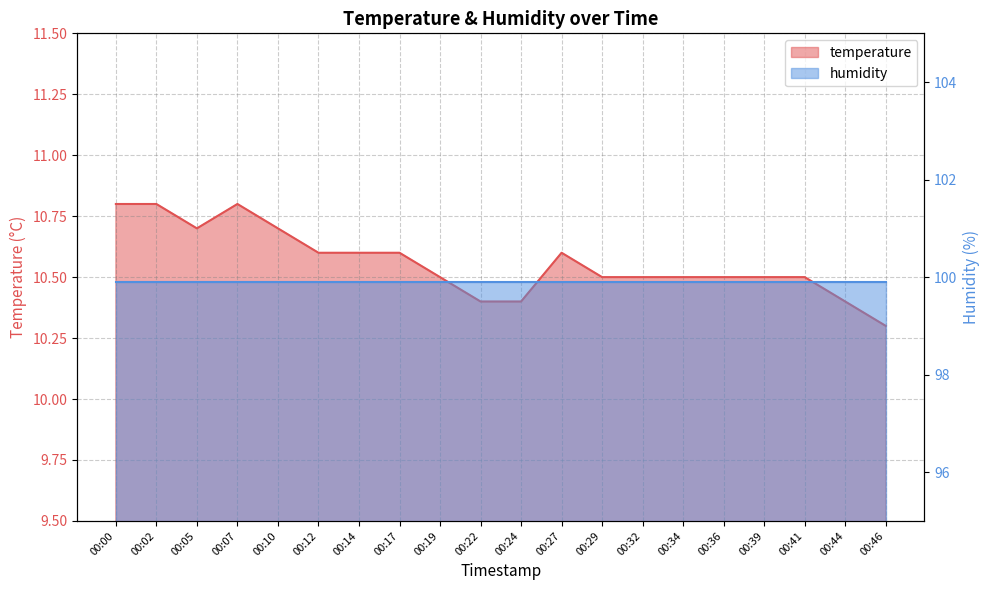

Reading right to left, extract all data points from this chart.

00:46=10.3	00:44=10.4	00:41=10.5	00:39=10.5	00:36=10.5	00:34=10.5	00:32=10.5	00:29=10.5	00:27=10.6	00:24=10.4	00:22=10.4	00:19=10.5	00:17=10.6	00:14=10.6	00:12=10.6	00:10=10.7	00:07=10.8	00:05=10.7	00:02=10.8	00:00=10.8